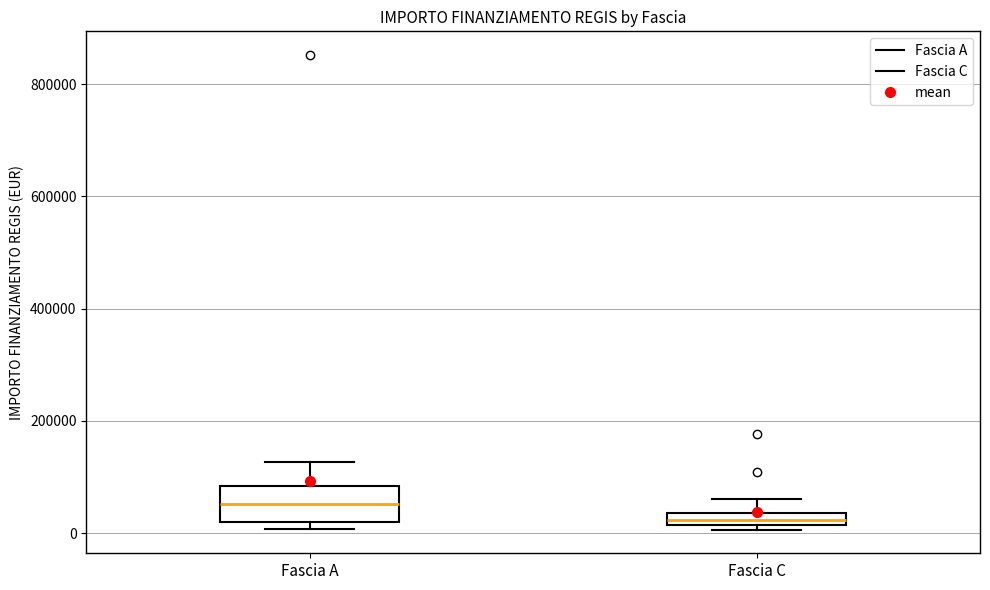

Which box is the tallest, from its lower edge to its upper edge?

Fascia A